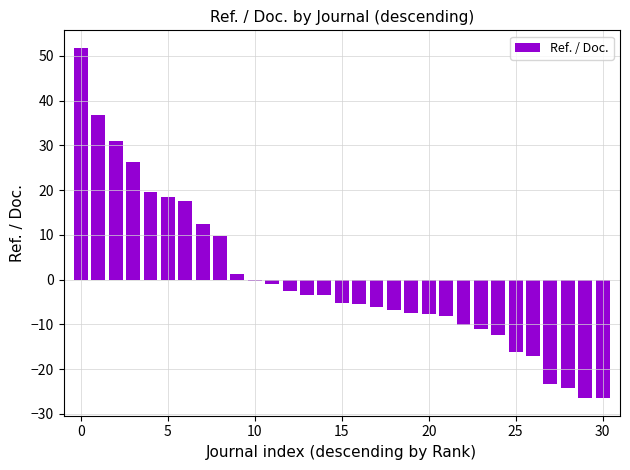

What is the value of the 8th bar from the left?

12.5